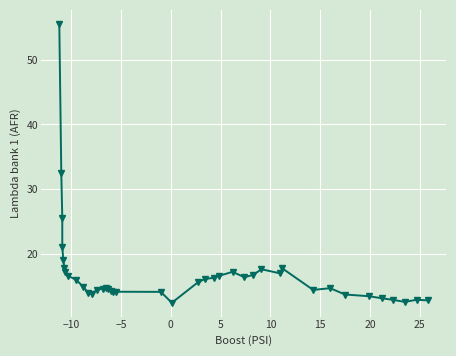

What is the difference between the maximum and second lowest values?

43.0